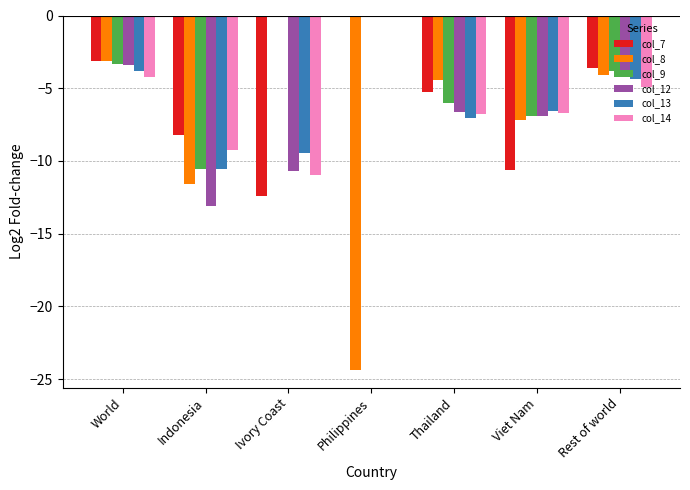

At which label does col_7 first exceed -5?

World